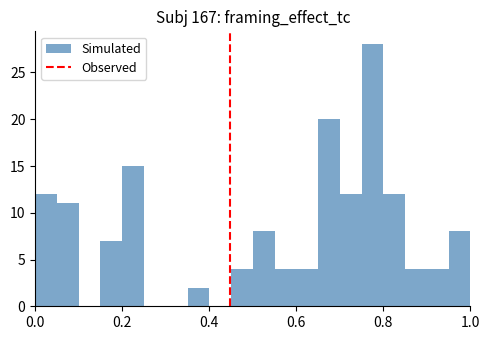

Read against the x-axis, roughly where is the centre of the tallest bar?

0.78